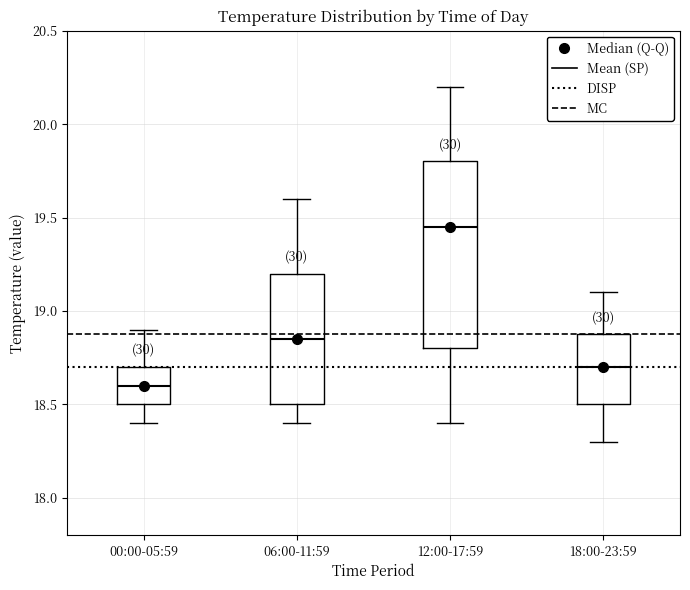

Where does the lower whisker of the box for 12:00-17:59 end on the y-axis? The values are not printed on the chart, so give them approximately, as read against the axis.

18.40